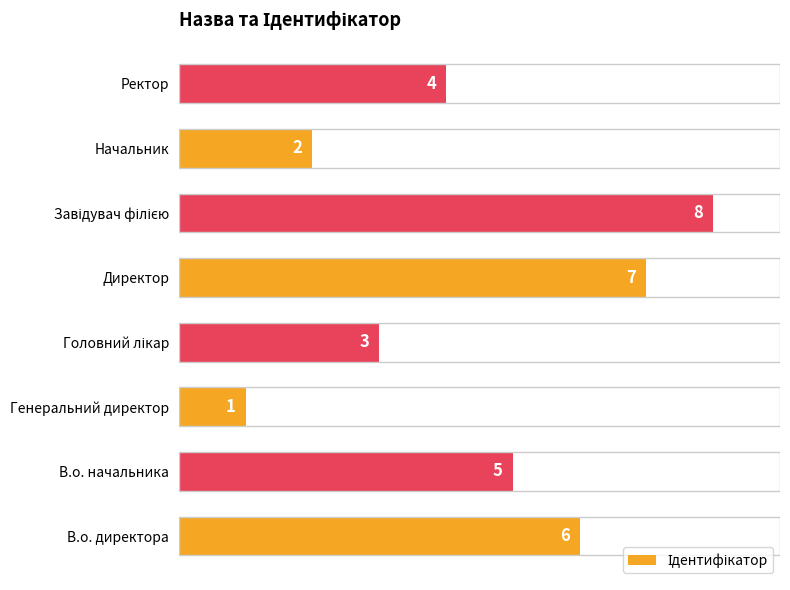

What is the approximate value at В.о. директора?

6